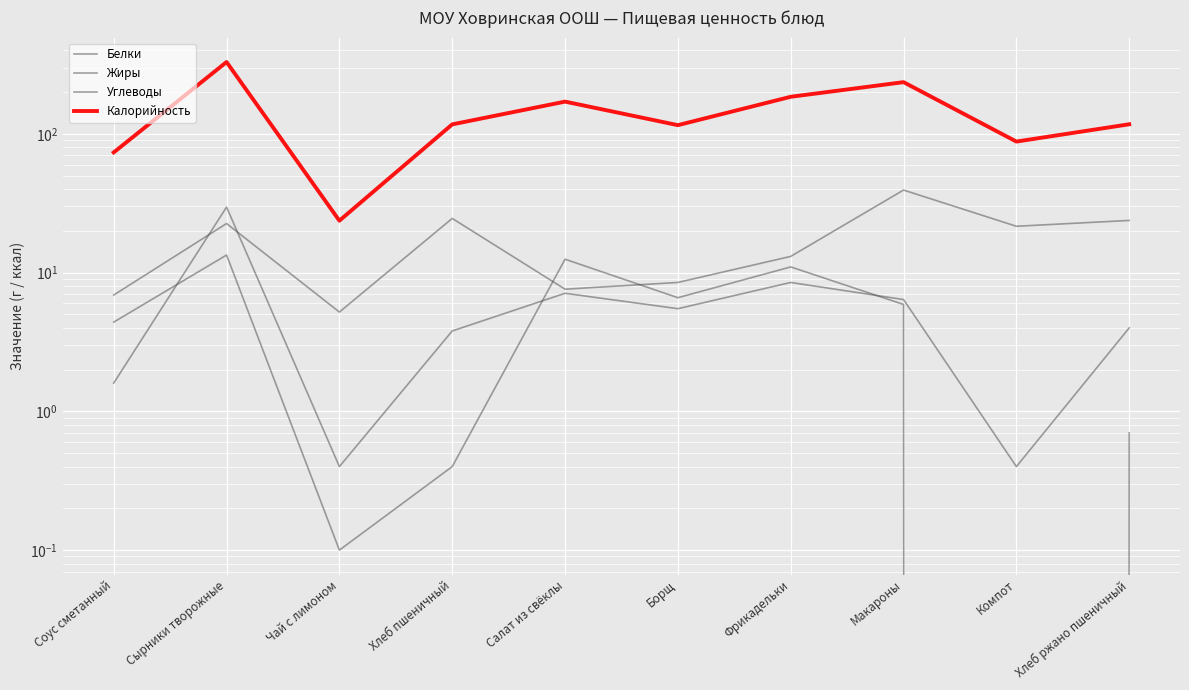

Which series has the largest range (max minus min)?

Калорийность